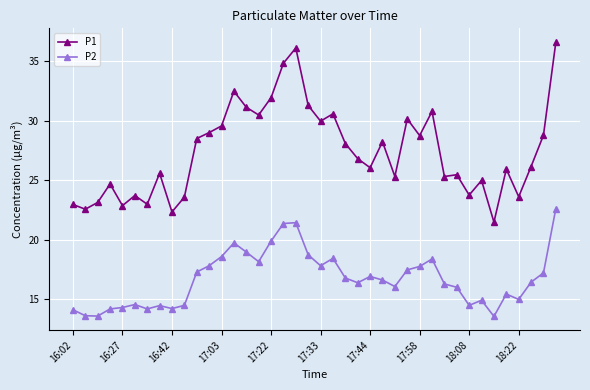

True or false: P1 and P2 cross at least once.

False